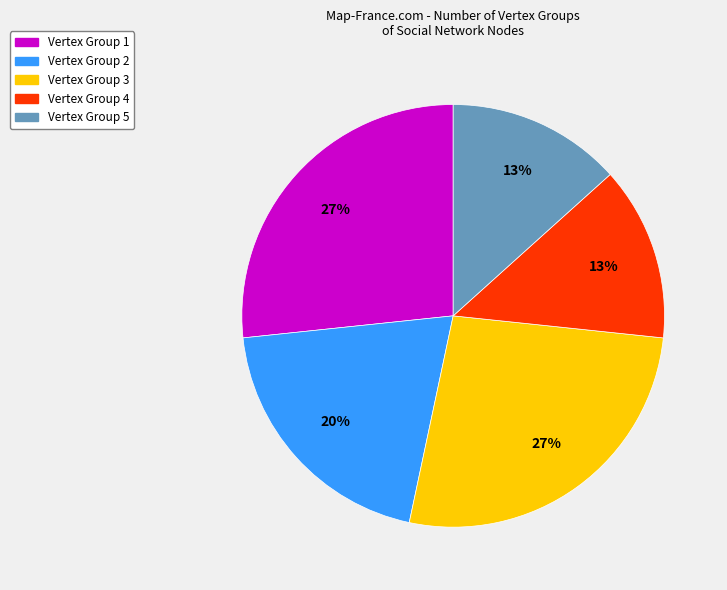

To the nearest percent, what is the average slice percentage?

20%